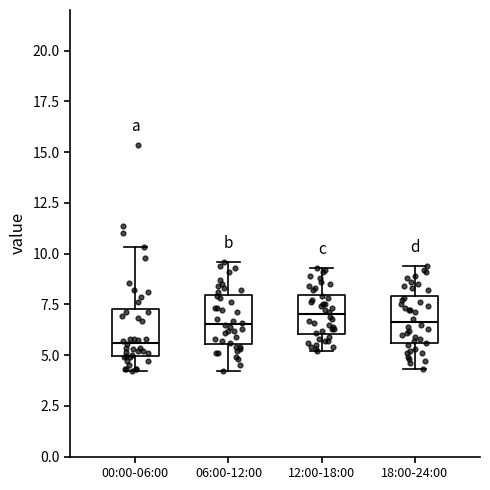

Reading left to right, read every box against the y-axis: the position of its median line, the range the box covers, and the ends of its whiskers. The values are not printed on the chart, so give them approximately, as read against the axis.

00:00-06:00: median 5.5, box 5.0 to 7.5, whiskers 4.0 to 10.5
06:00-12:00: median 6.5, box 5.5 to 8.0, whiskers 4.0 to 9.5
12:00-18:00: median 7.0, box 6.0 to 8.0, whiskers 5.0 to 9.5
18:00-24:00: median 6.5, box 5.5 to 8.0, whiskers 4.5 to 9.5